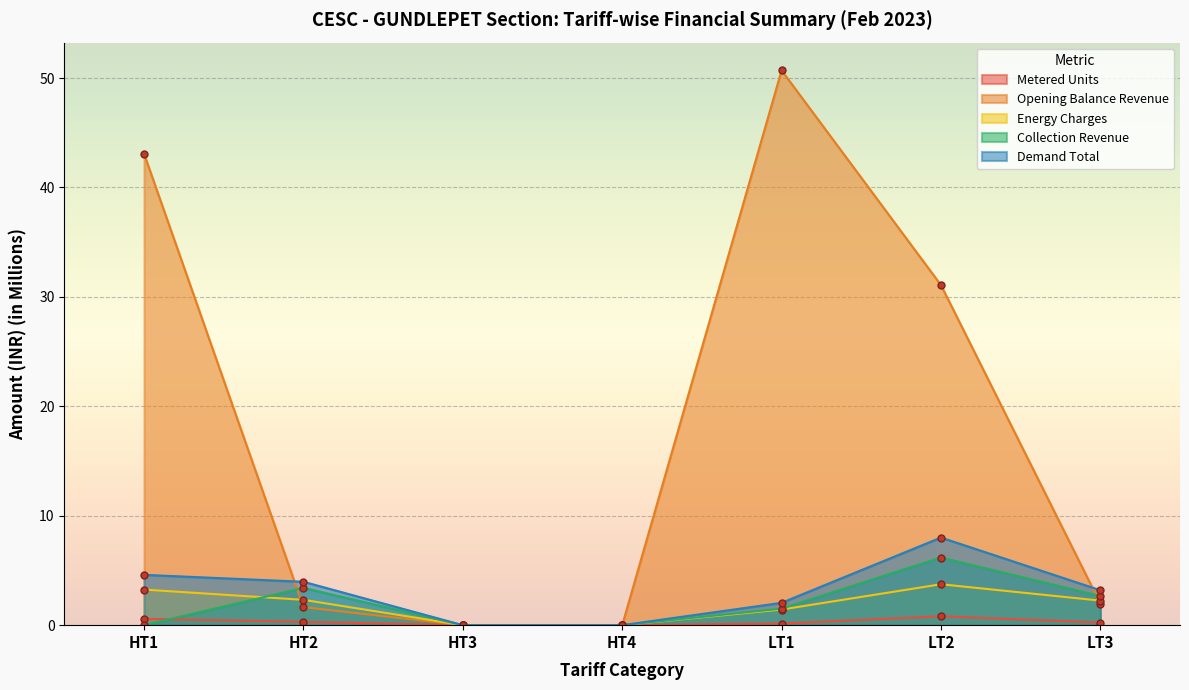

Rank the series at LT3 from highest to lowest value.

Demand Total, Collection Revenue, Energy Charges, Opening Balance Revenue, Metered Units